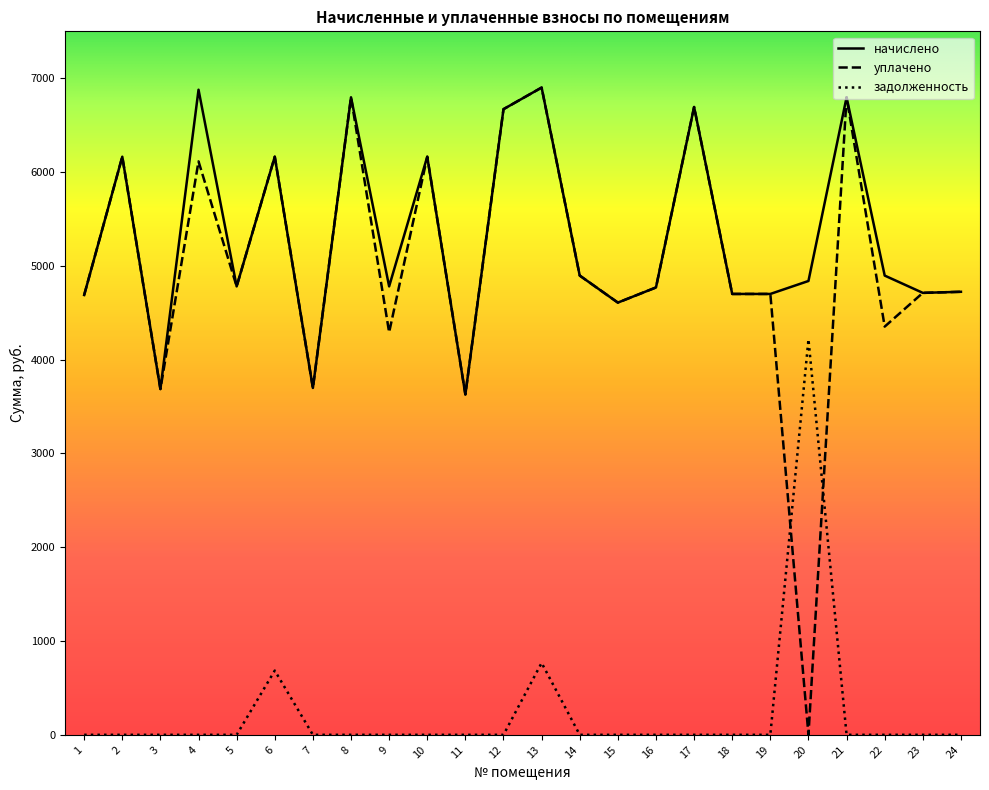

Is this an area chart (filled region under the line)?

No